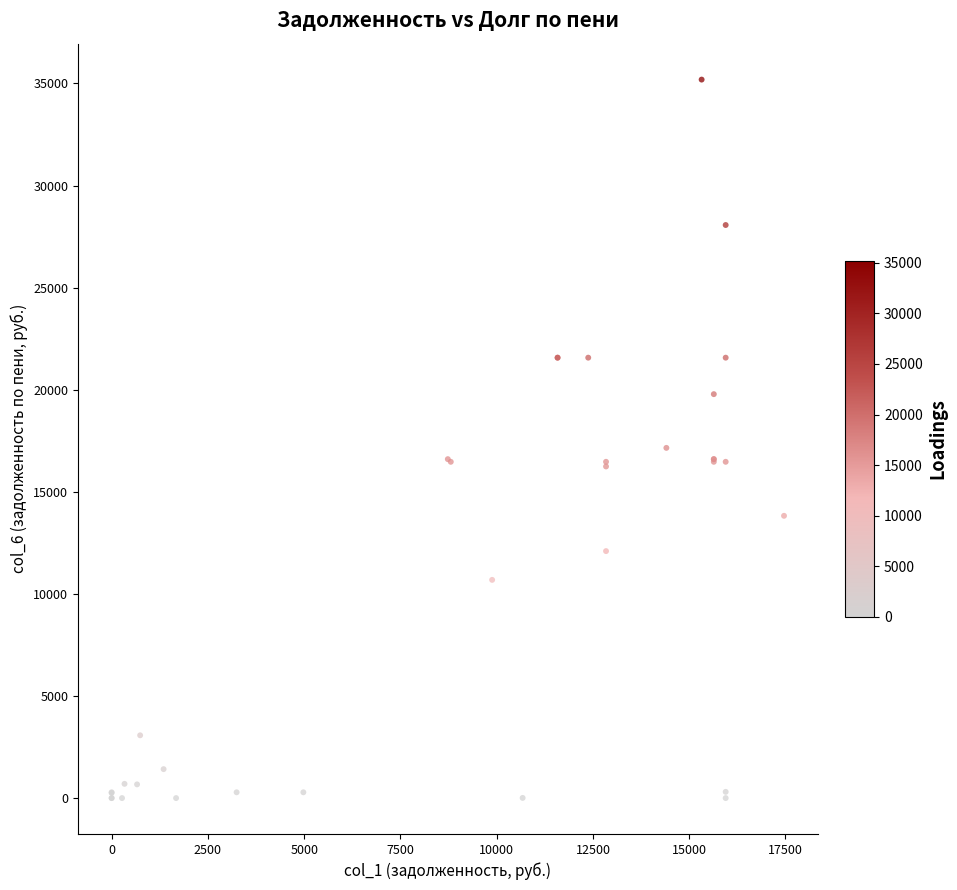

What Y value in the scatter plot is closest to 17594?

17151.4